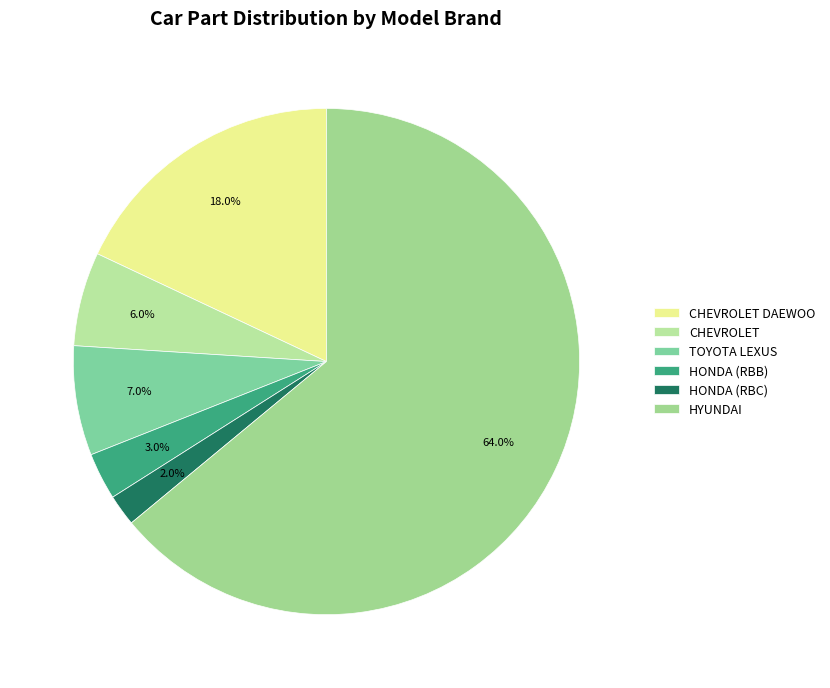

How many slices are in this pie chart?

6